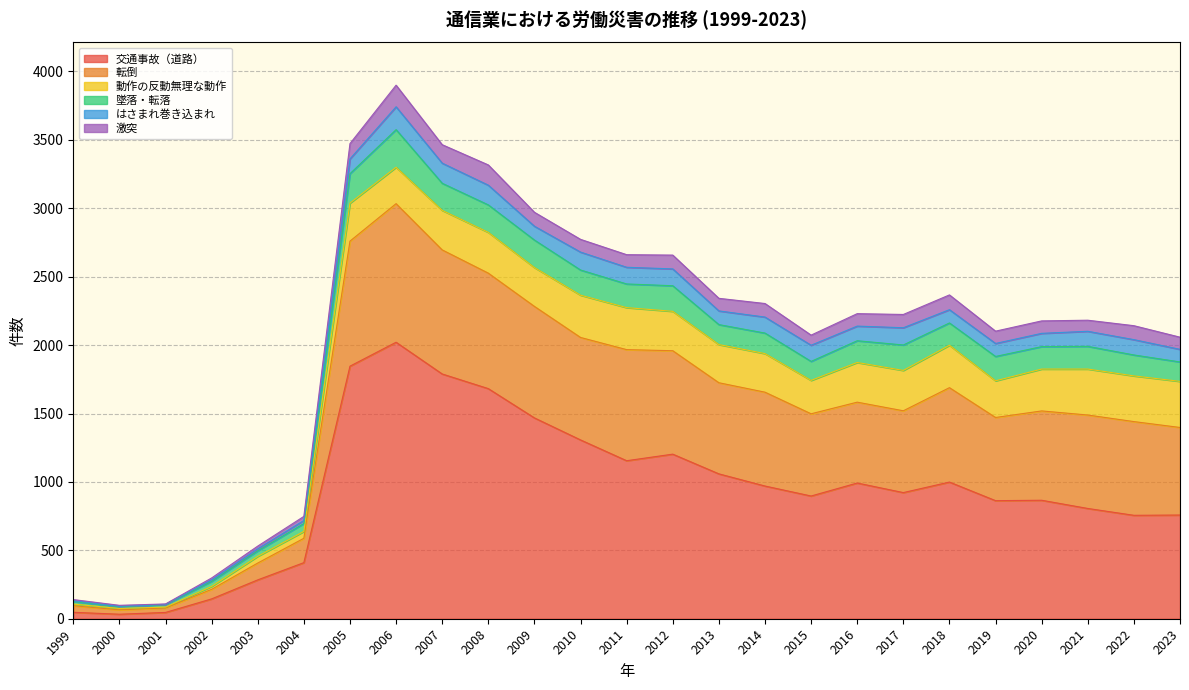

What is the difference between the はさまれ巻き込まれ values at 2013 and 2021?

10